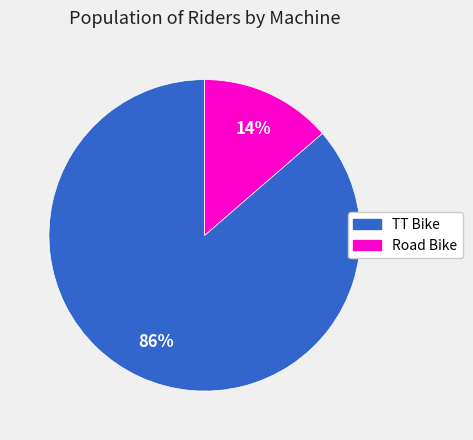

To the nearest percent, what is the average slice percentage?

50%